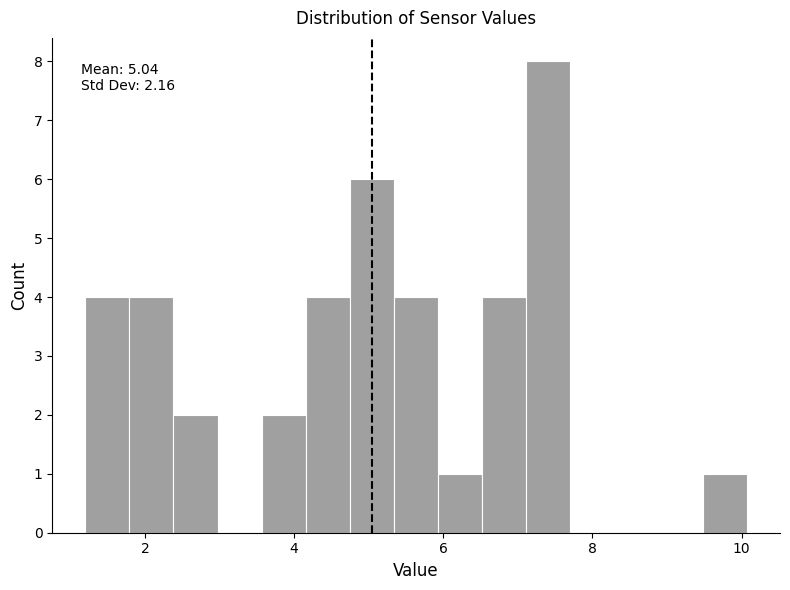

Read against the x-axis, roughly where is the centre of the tallest bar?

7.4